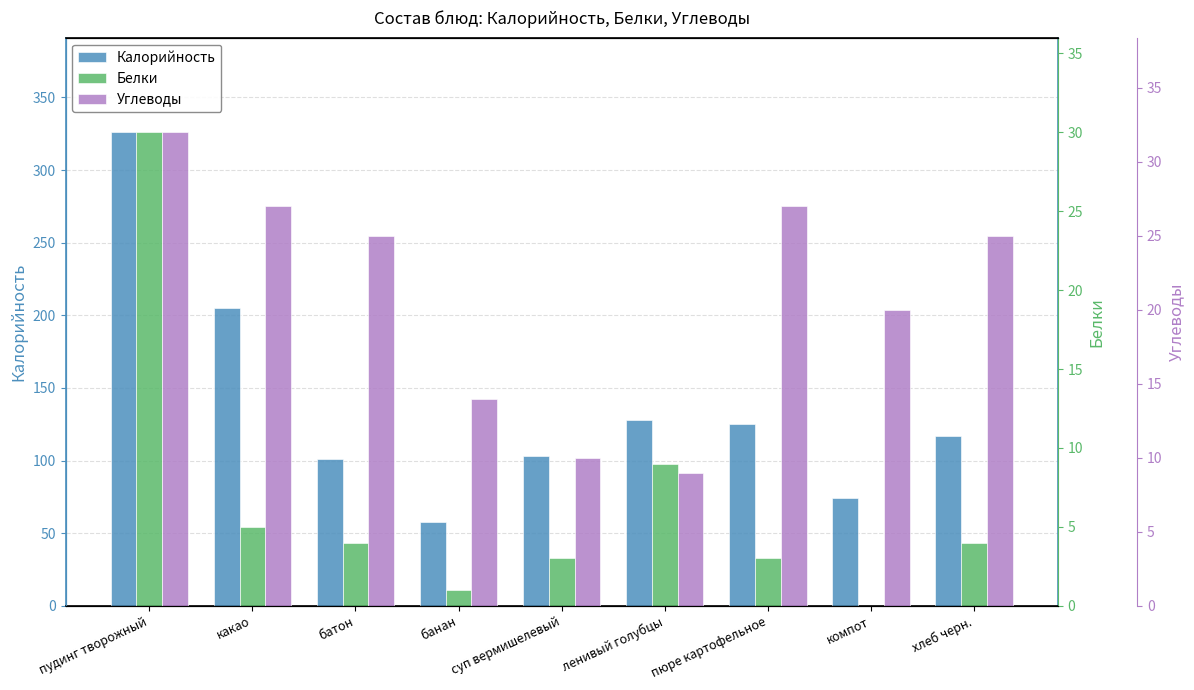

What is the difference between the Белки values at пюре картофельное and батон?

1